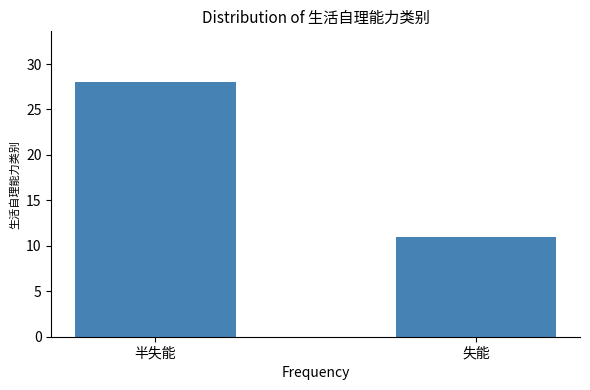

Reading left to right, what are all the values shown in this chart?

半失能=28	失能=11